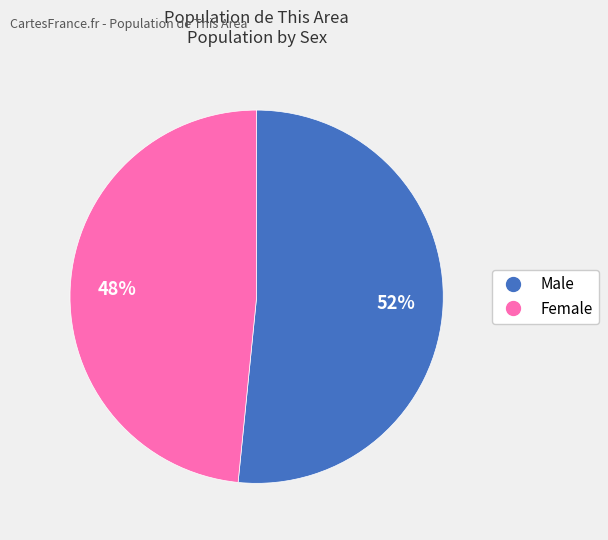

Do Female and Male together represent more than half of the pie?

Yes